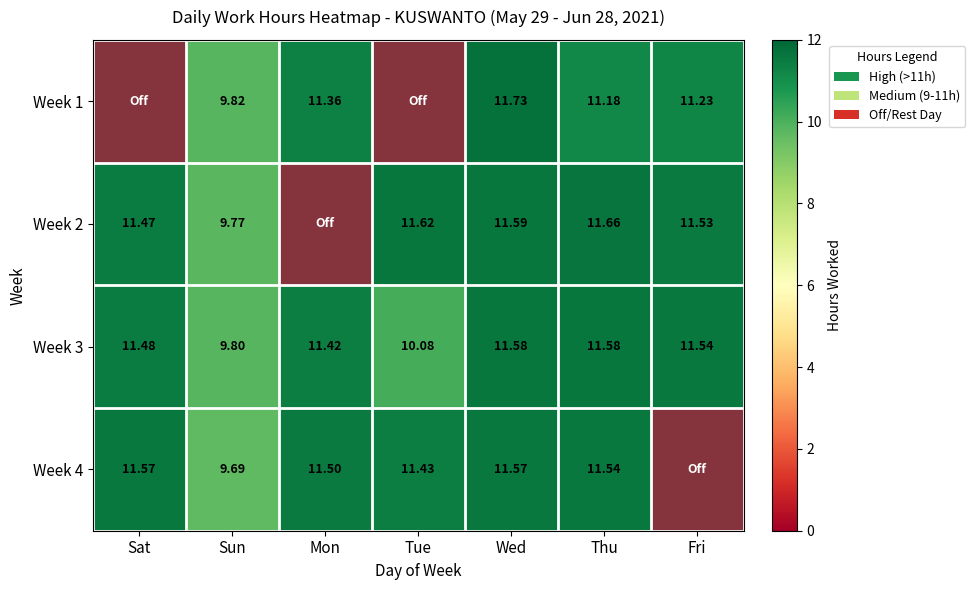

Between Sat and Sun, which is larger?

Sun